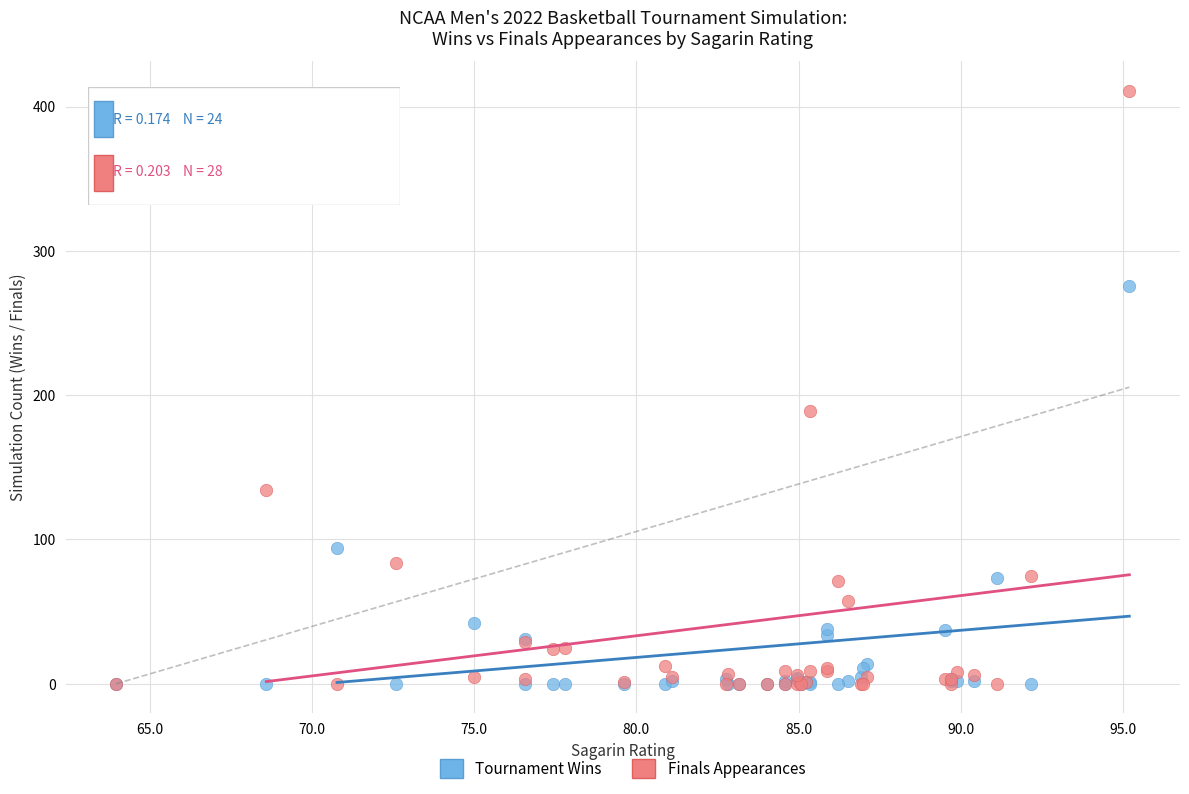

In the Finals Appearances series, what Y value is closest to 205?

189